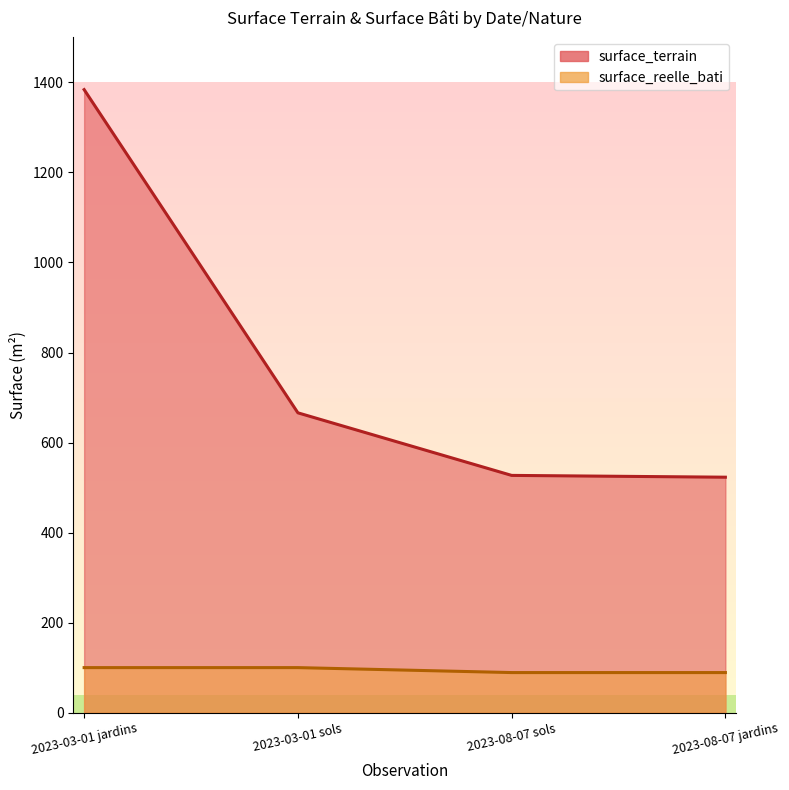

Is the value of surface_reelle_bati at 2023-03-01 jardins greater than the value of surface_terrain at 2023-03-01 sols?

No